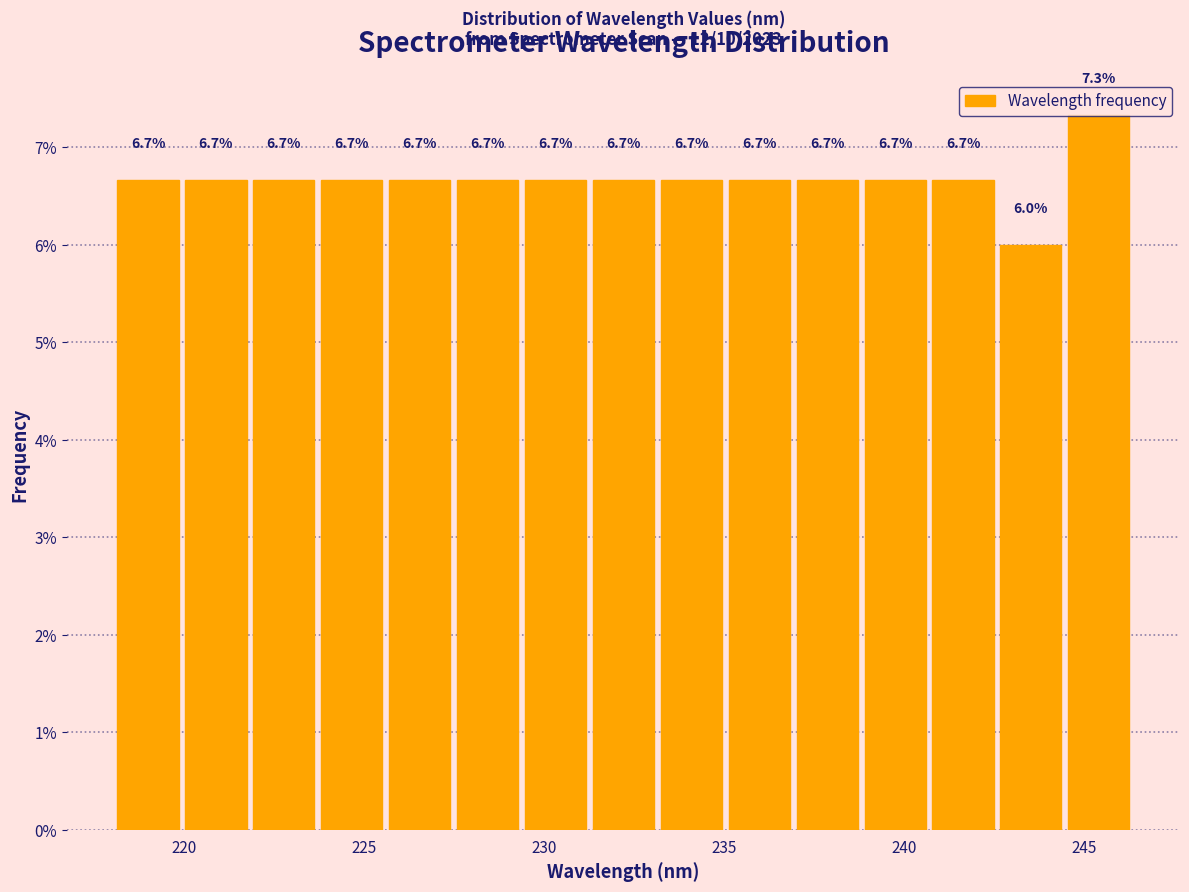

Around what value on the x-axis is the tallest bar? Give the approximate position of its centre, as read against the axis.

245.5